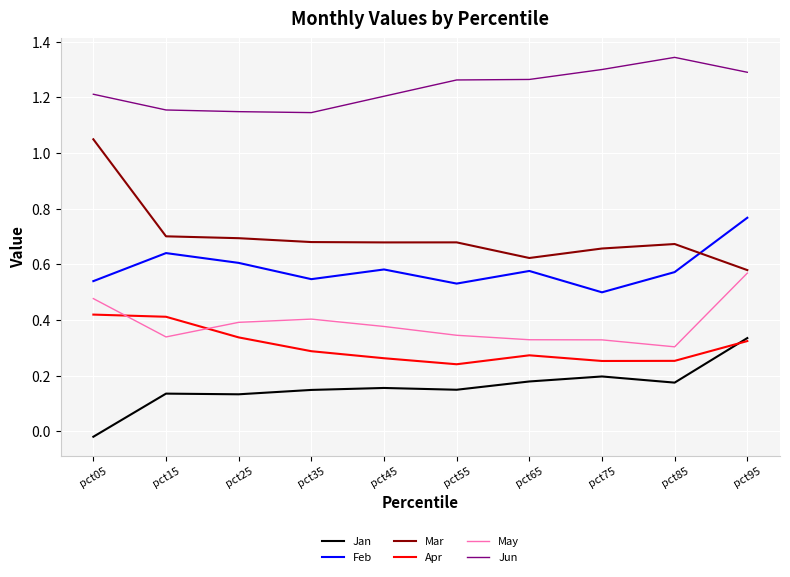

The Jun series shows 0.6 at pct15. True or false?

False